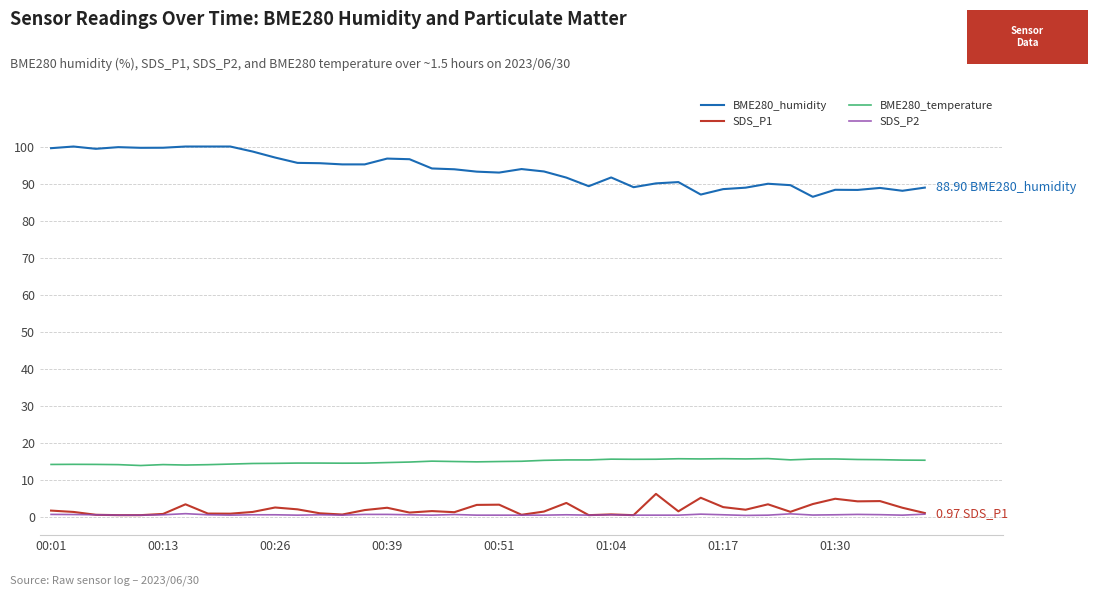

What is the minimum value for BME280_temperature?

13.8